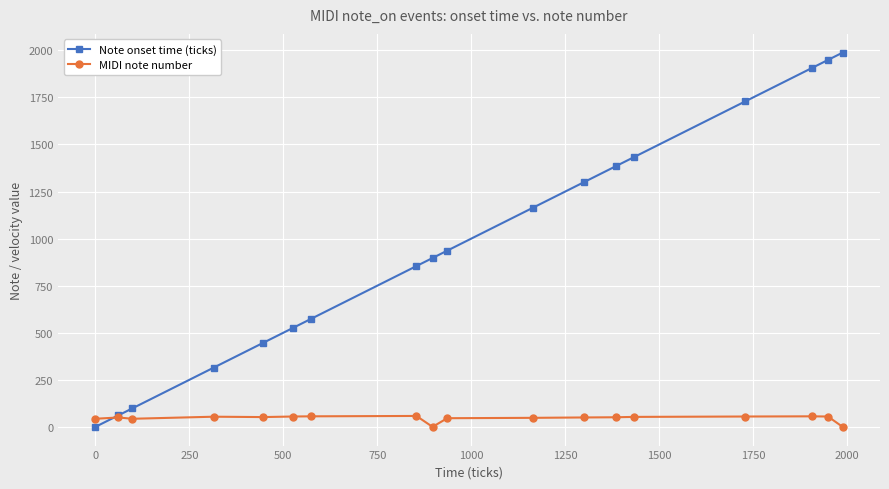

What is the highest value of the Note onset time (ticks) series?

1988